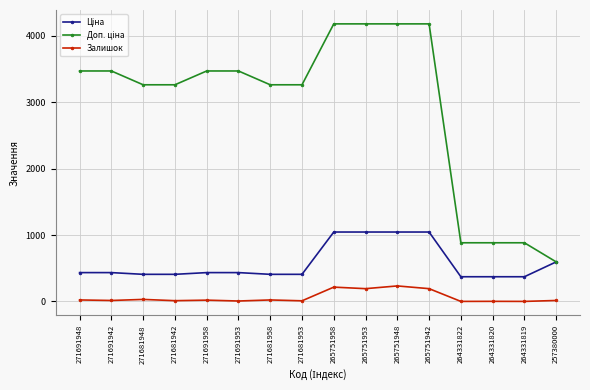

What is the label of the 11th point from the right?

271691953